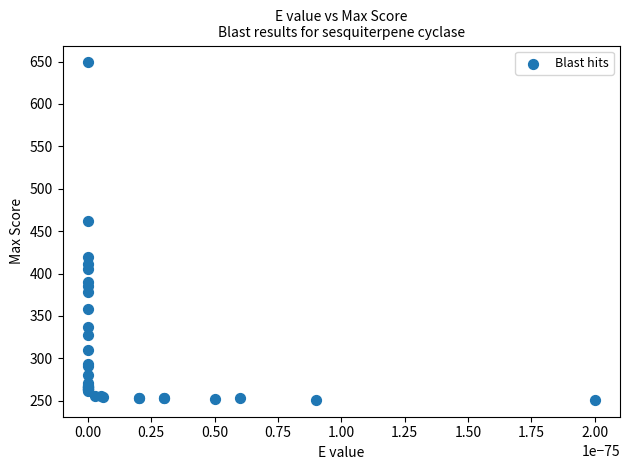

What Y value in the scatter plot is closest to 450?

462